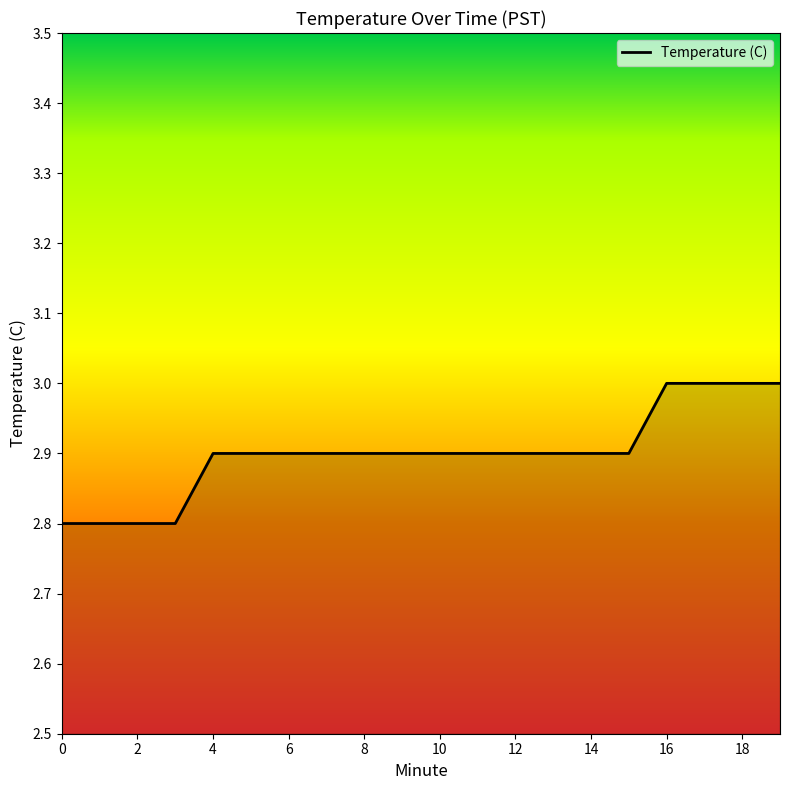

Reading right to left, list all the values displayed in this chart.

3.0	3.0	3.0	3.0	2.9	2.9	2.9	2.9	2.9	2.9	2.9	2.9	2.9	2.9	2.9	2.9	2.8	2.8	2.8	2.8